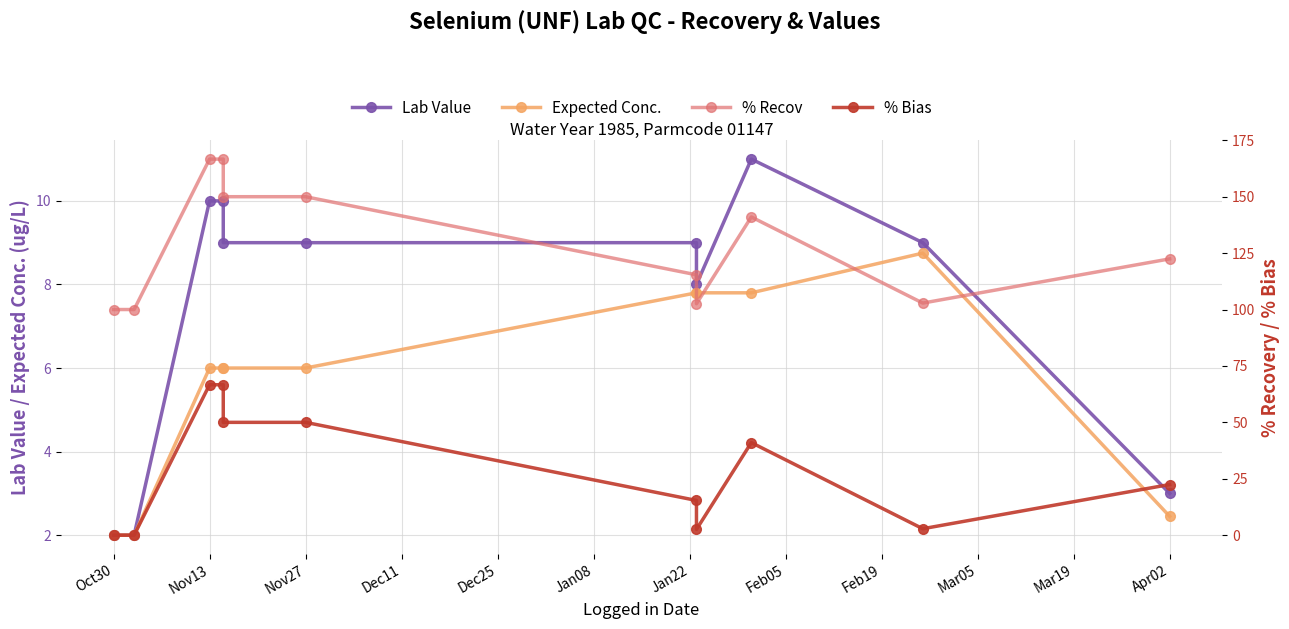

True or false: Lab Value and % Recov intersect in this chart.

False